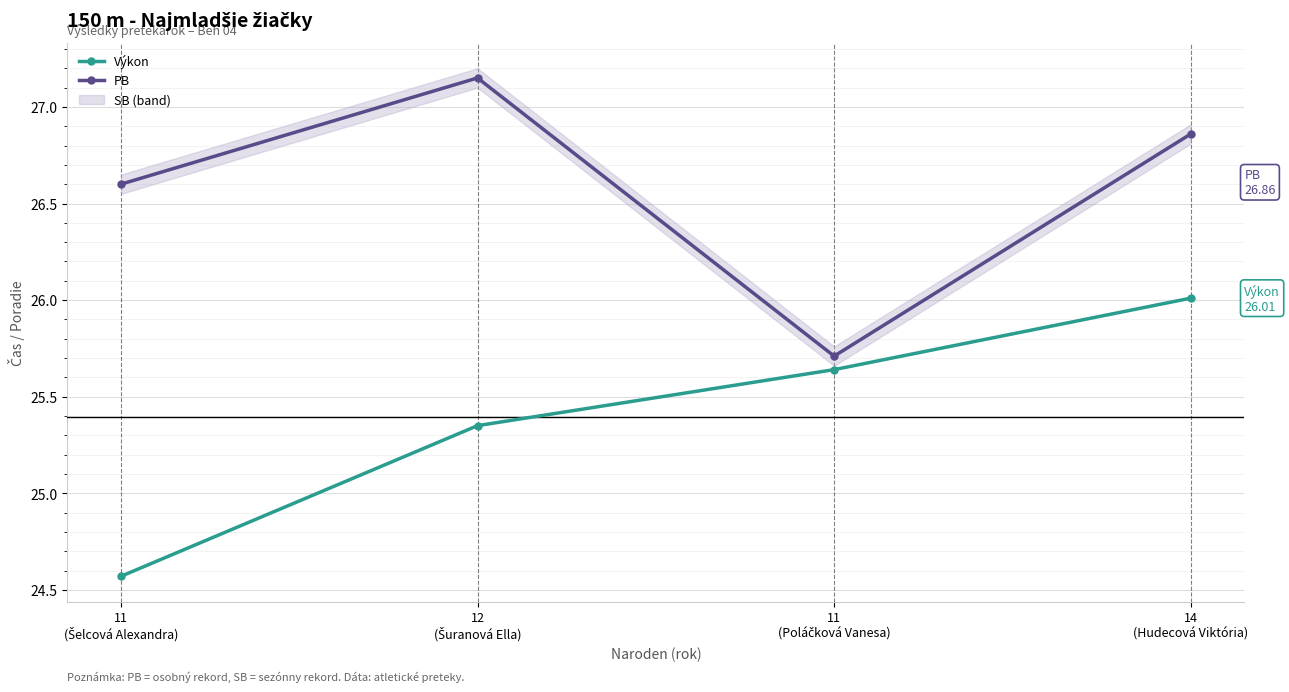

How many interior local peaks does the PB series have?

1